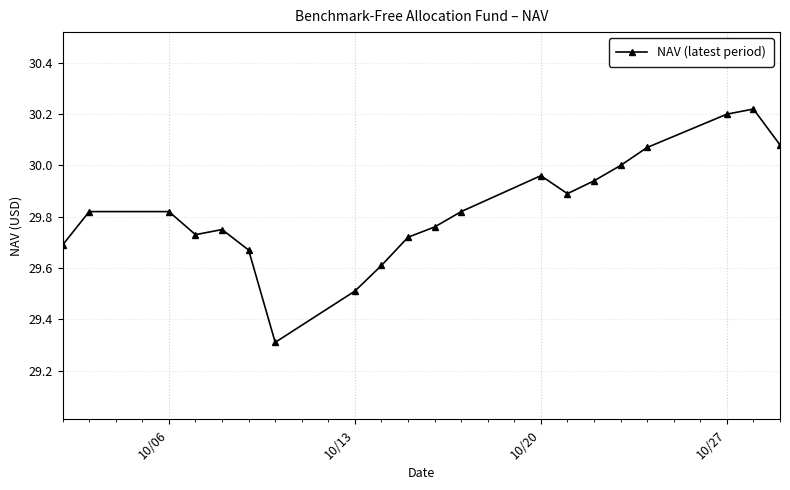

What is the difference between the maximum and minimum values?

0.9